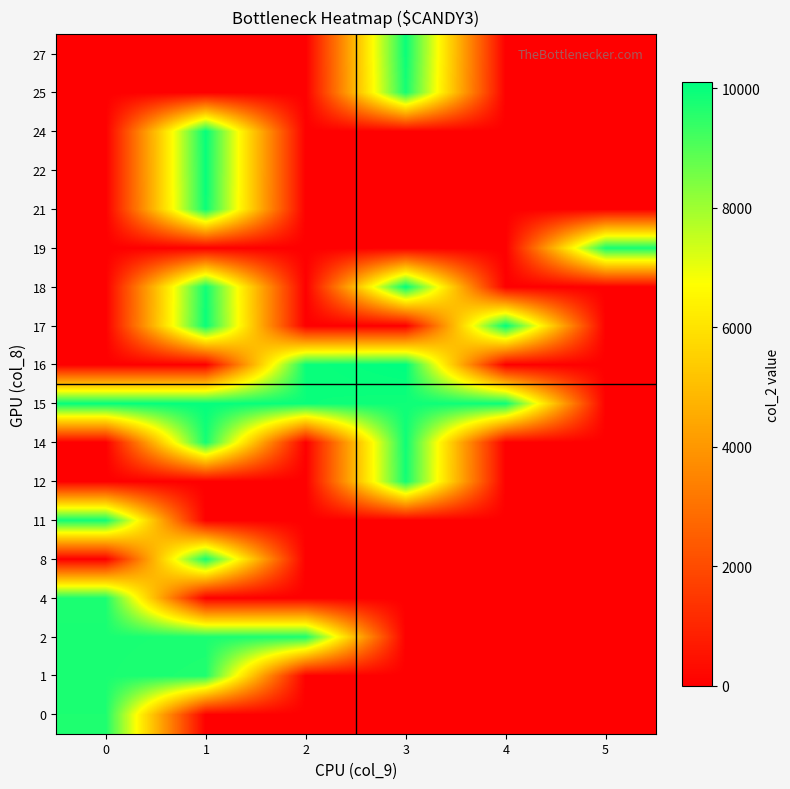

Which category has the lowest value across all series?

1